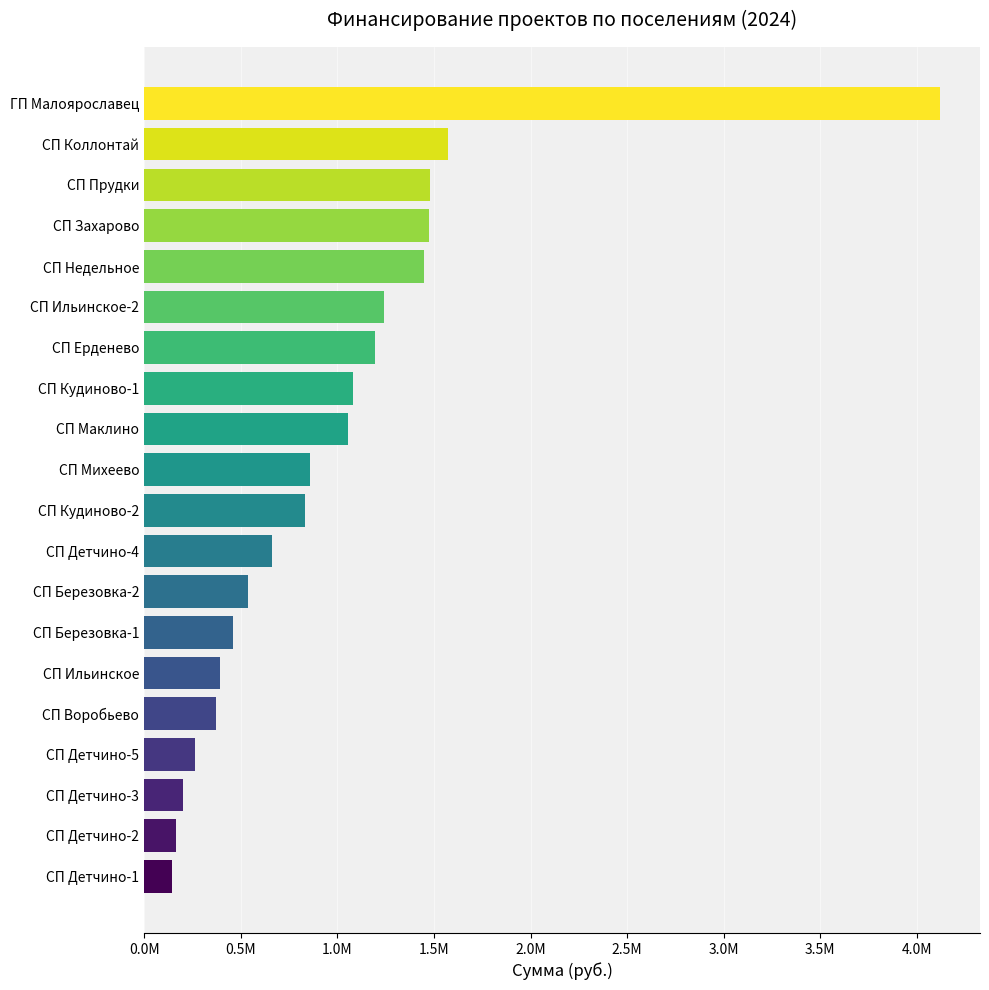

Does the chart contain any negative values?

No